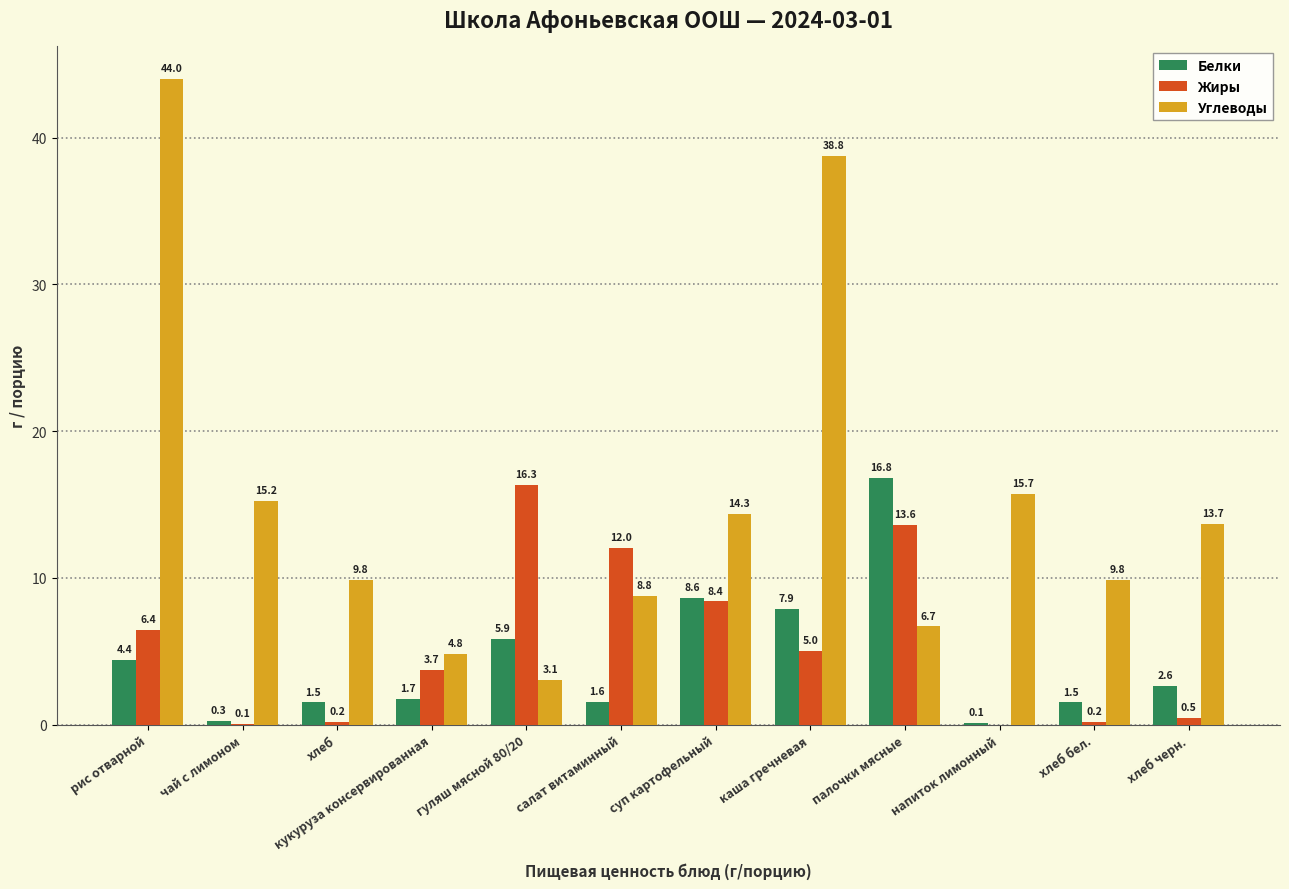

How many groups of bars are there?

12